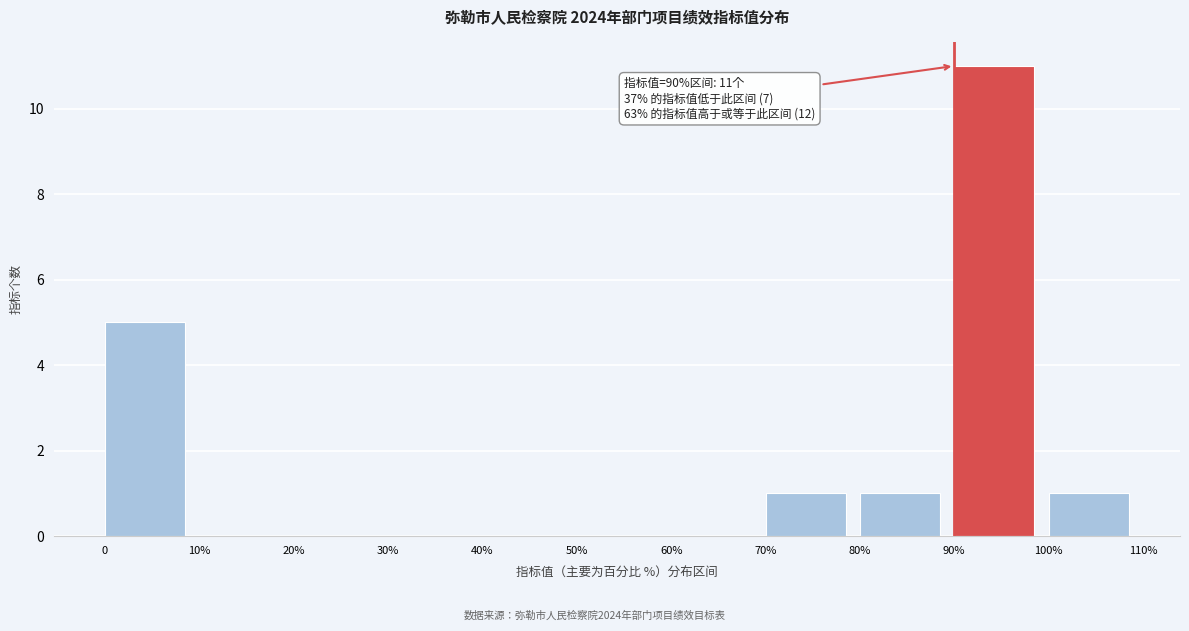

Reading left to right, extract all data points from this chart.

0=5	10%=0	20%=0	30%=0	40%=0	50%=0	60%=0	70%=1	80%=1	90%=11	100%=1